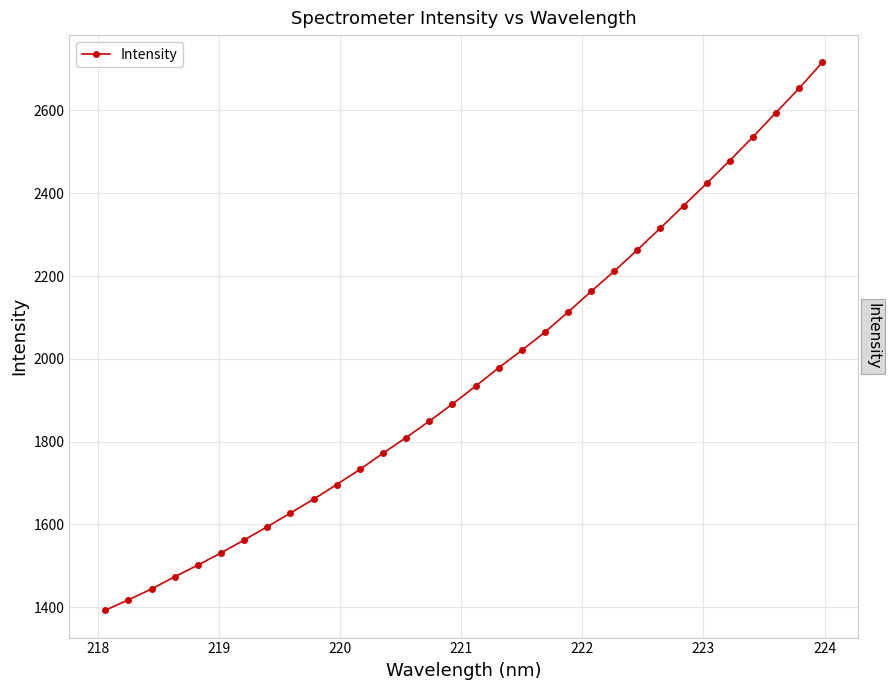

Is this an area chart (filled region under the line)?

No